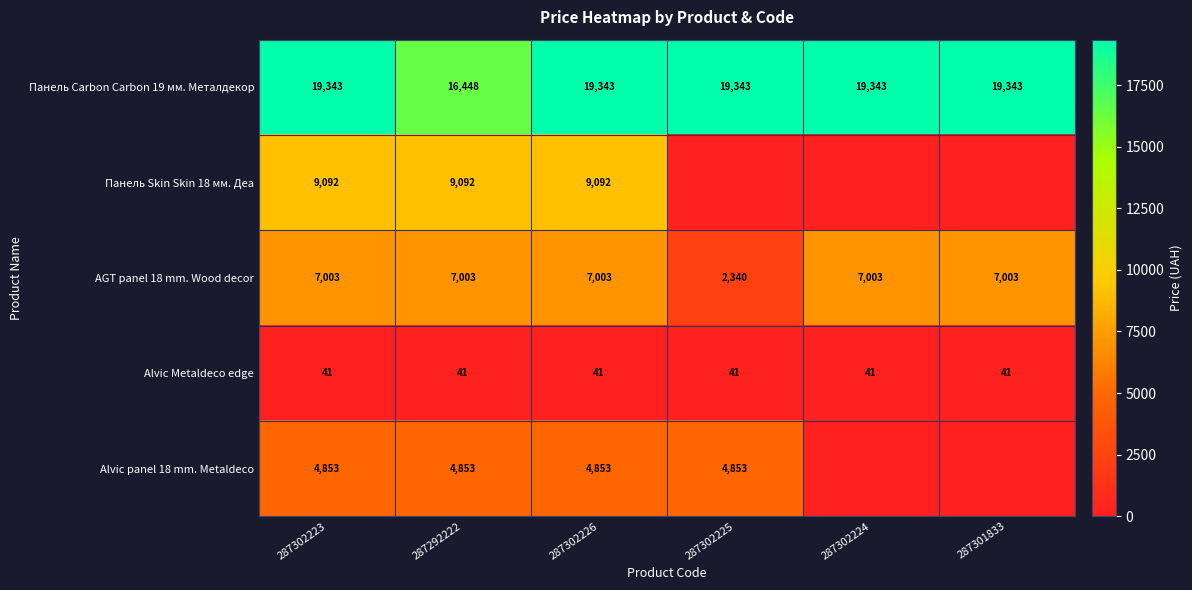

What is the difference between the highest and lowest values at 287302223?

19302